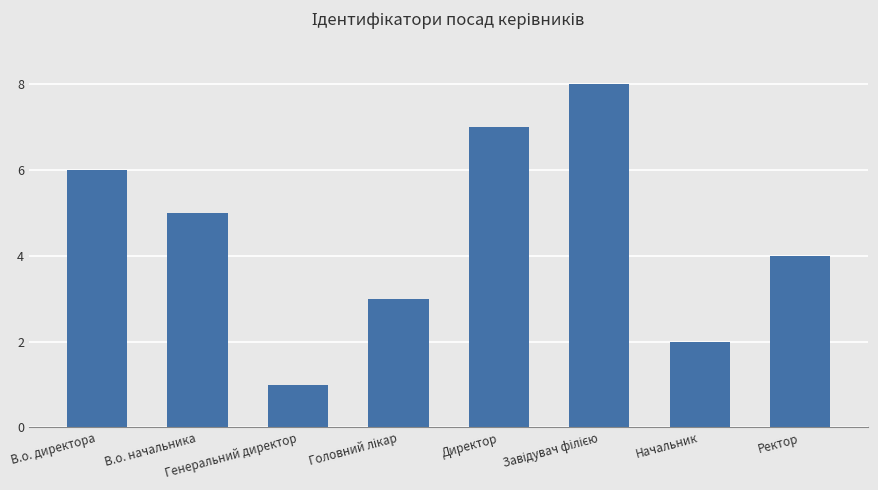

What is the value of the 3rd bar from the left?

1